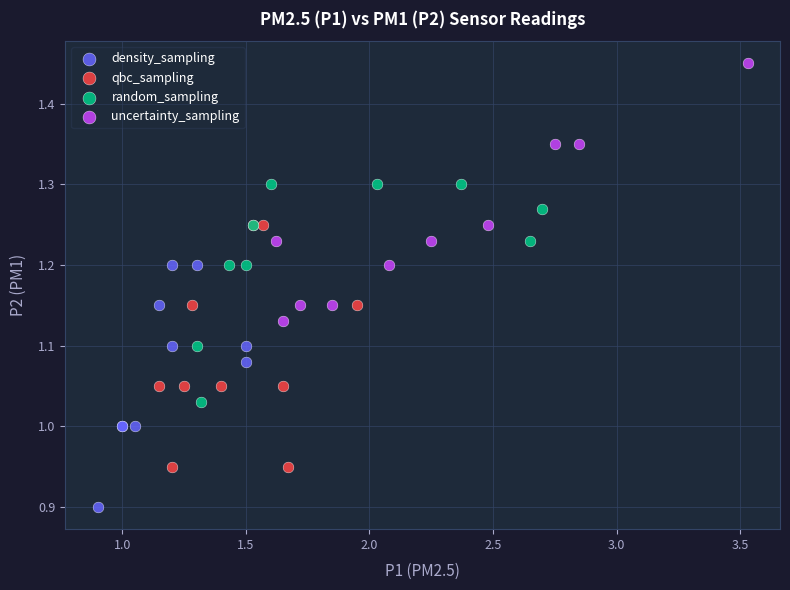

Which series reaches the maximum Y coordinate?

uncertainty_sampling